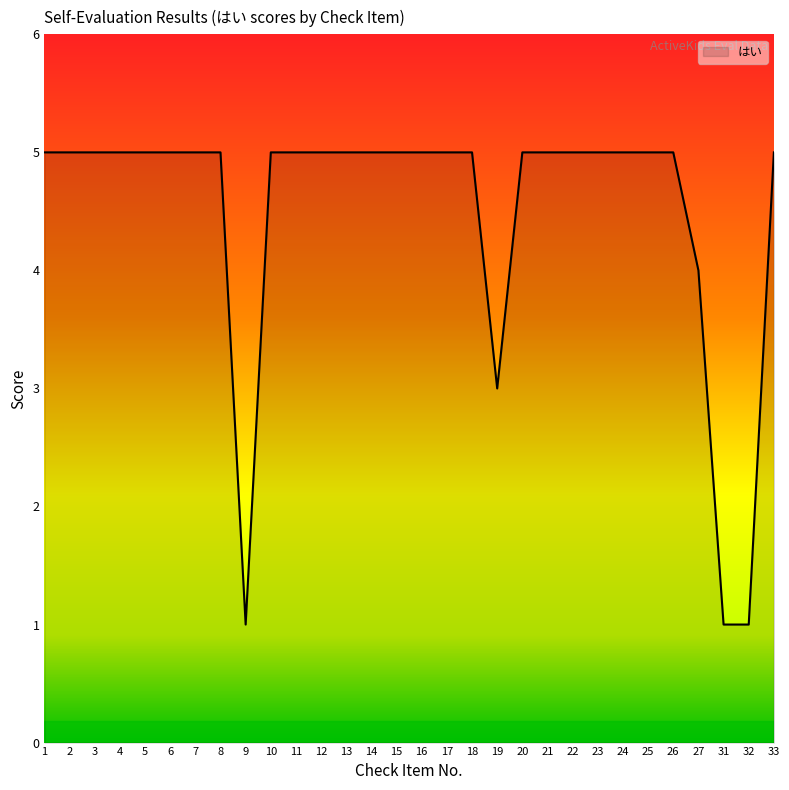

How many distinct data groups are displayed?

1